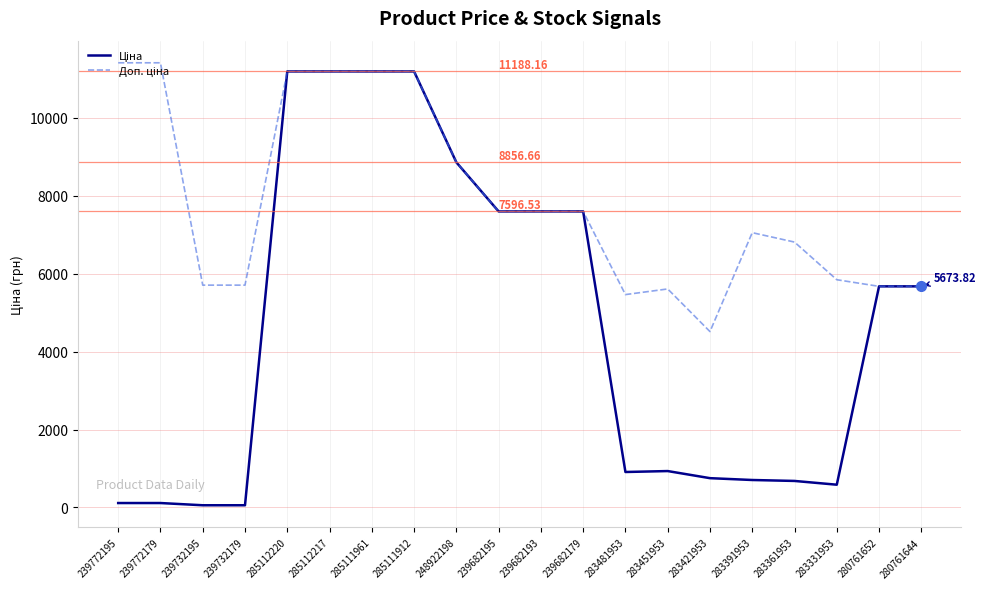

How many interior local peaks does the Ціна series have?

1